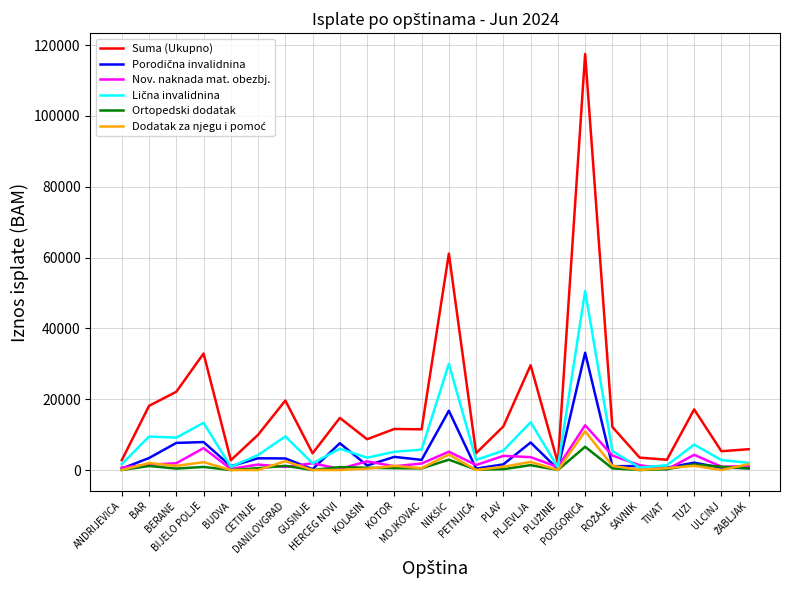

Which series has the largest range (max minus min)?

Suma (Ukupno)